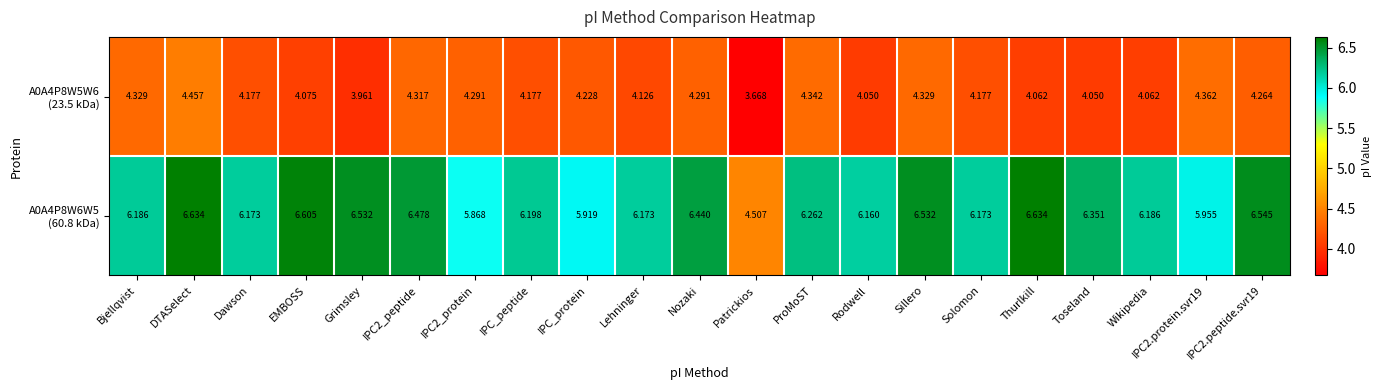

At how many categories does at least one series exceed 5?

20